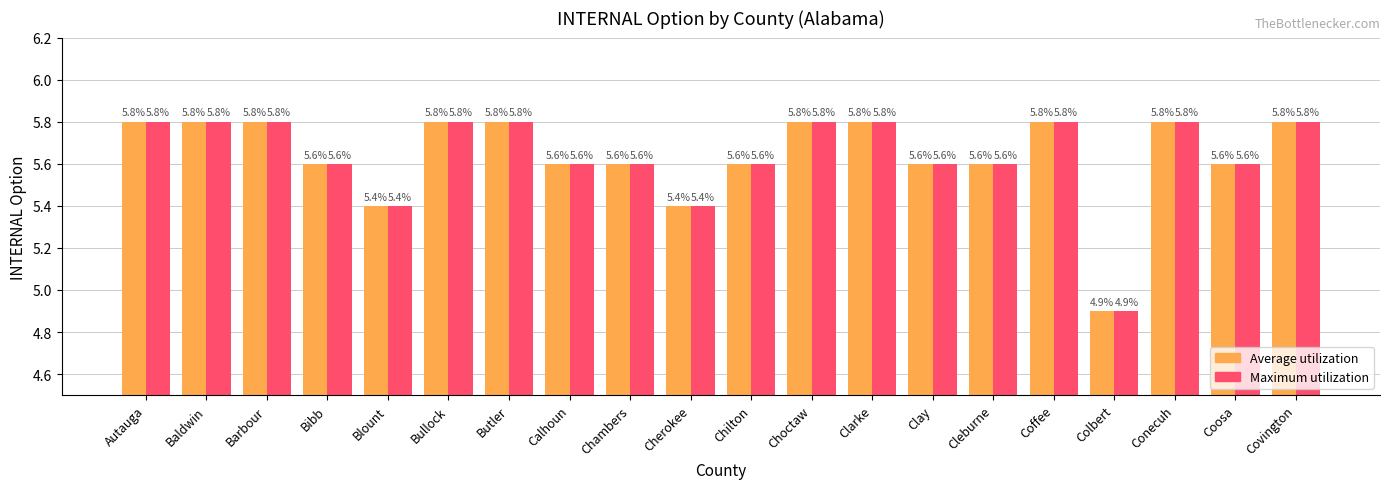

What is the smallest value displayed?

4.9